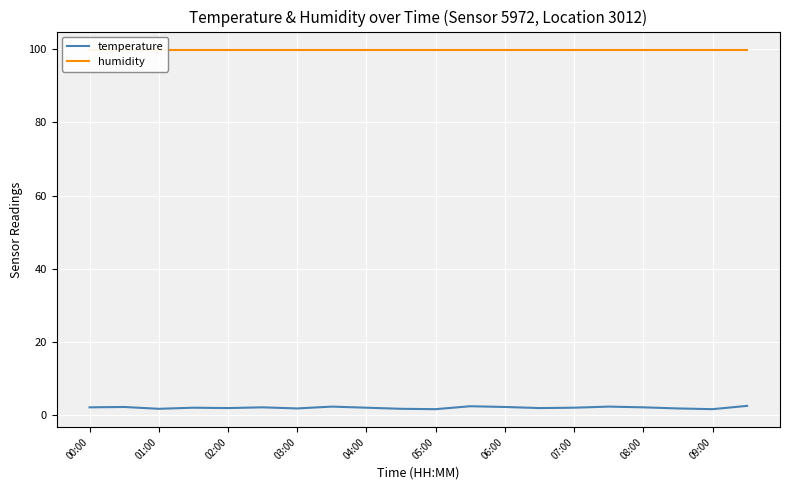

Rank the series by their average value, from lowest to highest.

temperature, humidity